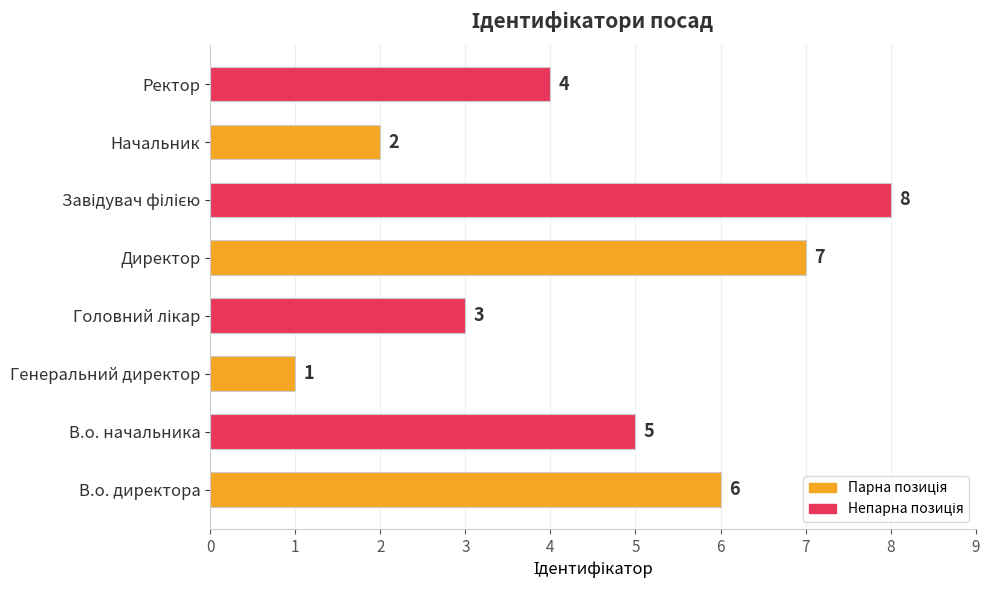

What is the change in value from В.о. директора to Генеральний директор?

-5